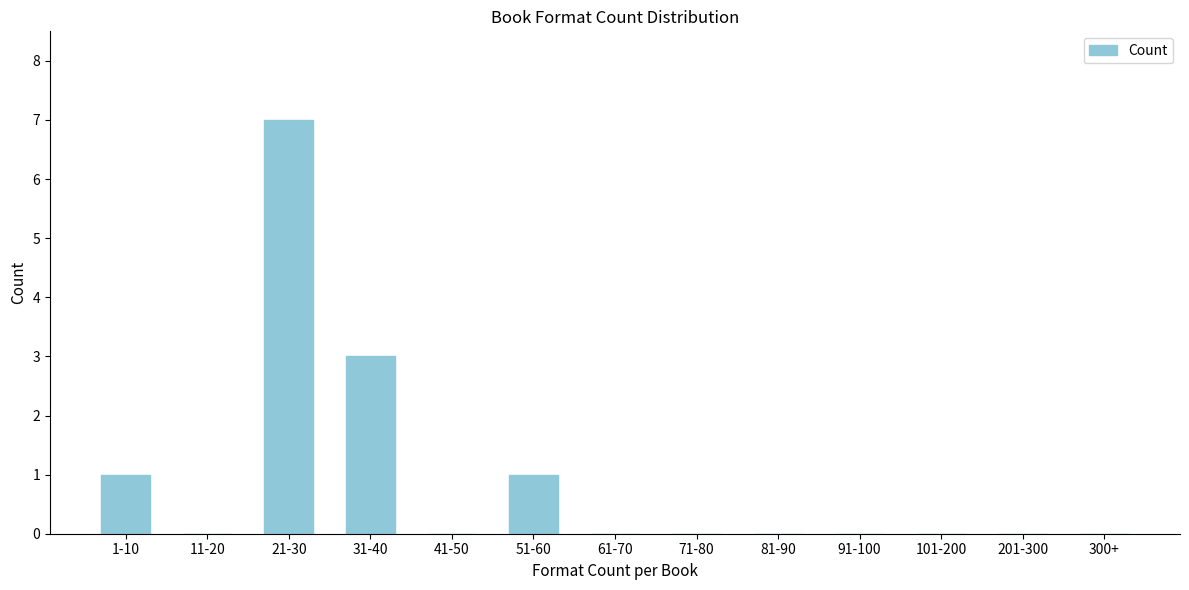

Reading left to right, transcribe all the data shown in this chart.

1-10=1	11-20=0	21-30=7	31-40=3	41-50=0	51-60=1	61-70=0	71-80=0	81-90=0	91-100=0	101-200=0	201-300=0	300+=0